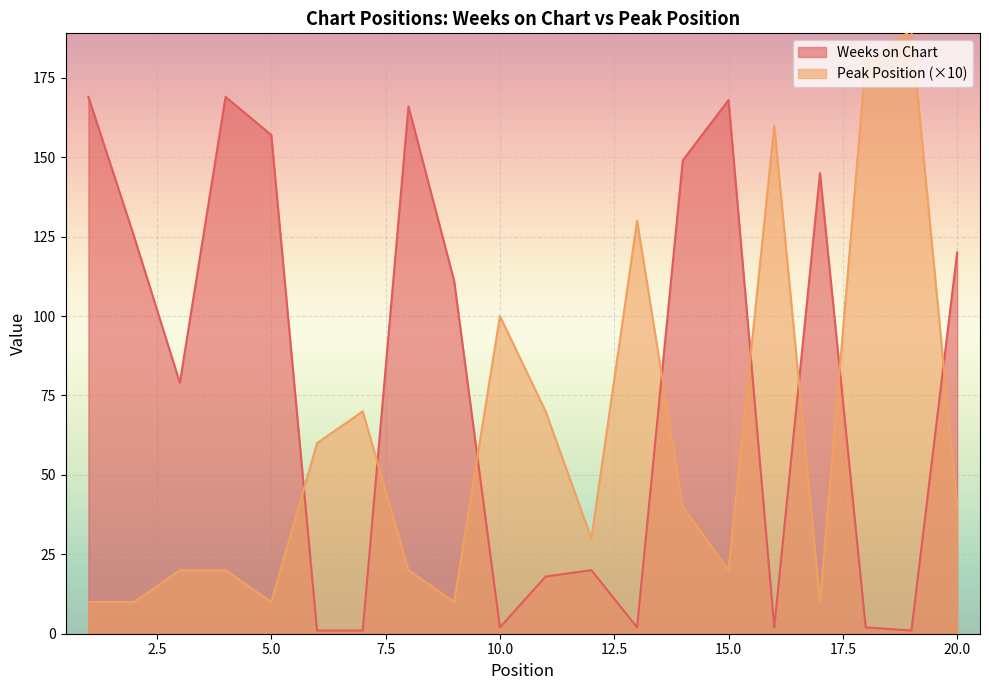

List the labels in order of Peak Position value, smallest first.

1, 2, 5, 9, 17, 3, 4, 8, 15, 12, 14, 20, 6, 7, 11, 10, 13, 16, 18, 19